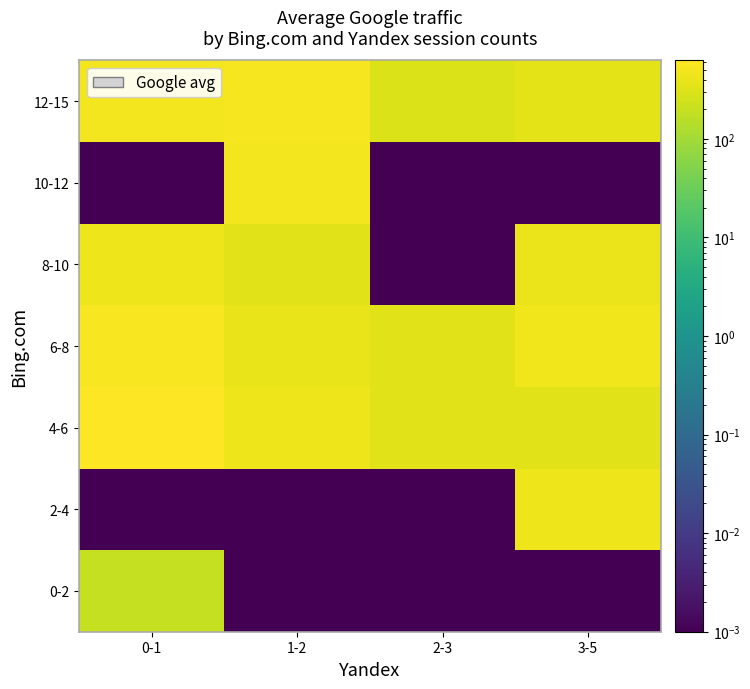

Count the number of categories in the chart.

4